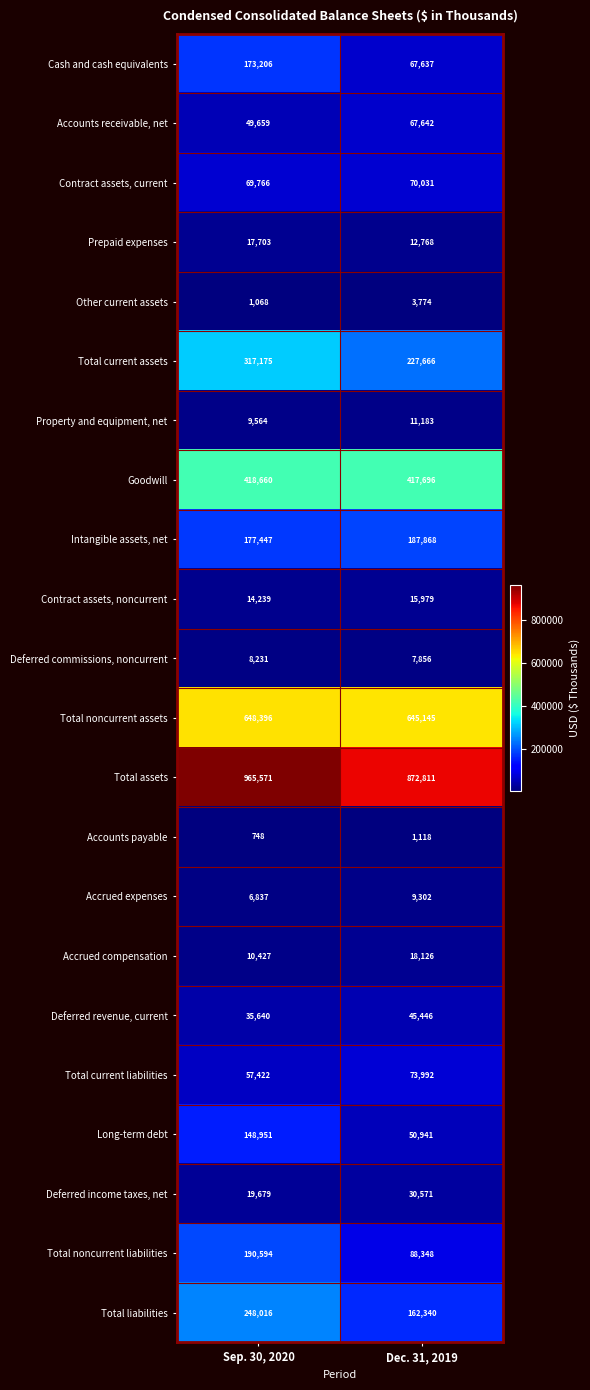

At which label is Accrued expenses closest to 8069?

Sep. 30, 2020